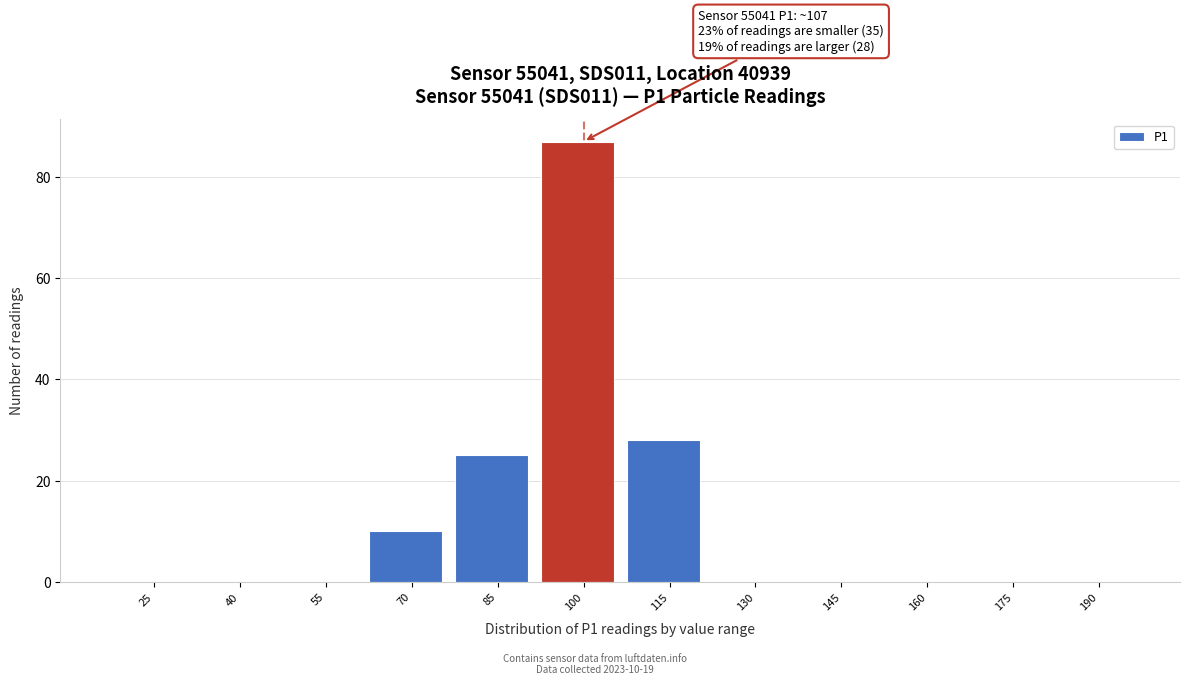

Reading left to right, extract all data points from this chart.

25=0	40=0	55=0	70=10	85=25	100=87	115=28	130=0	145=0	160=0	175=0	190=0